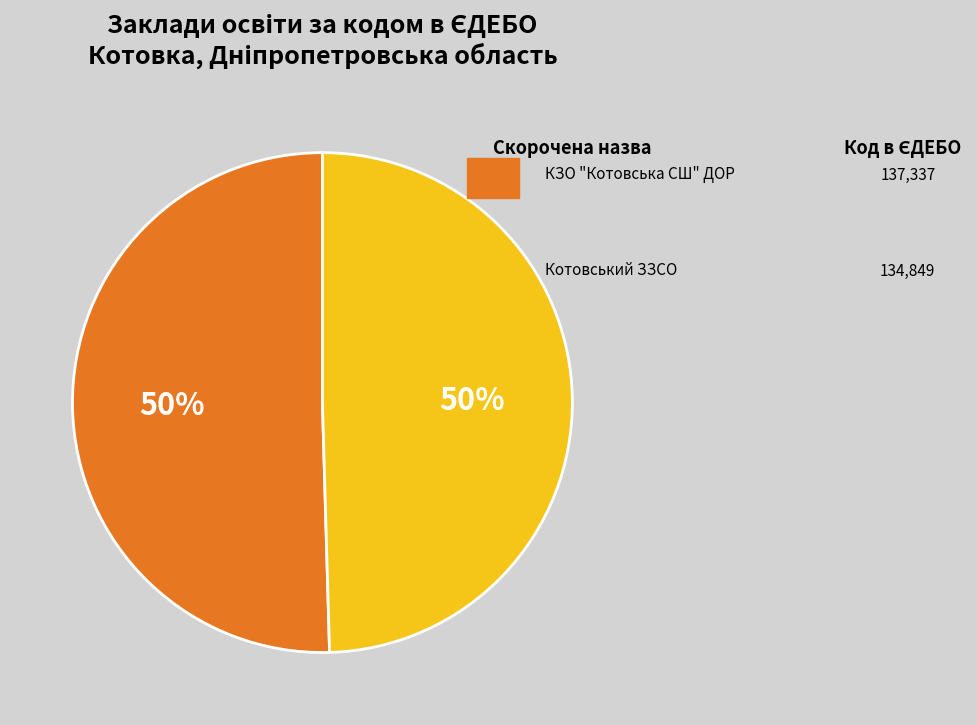

How many slices are in this pie chart?

2